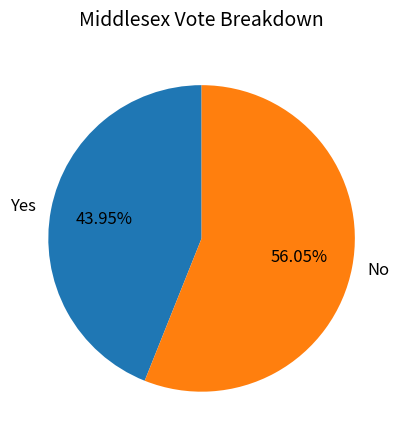

Is there any slice that represents more than half of the pie?

Yes